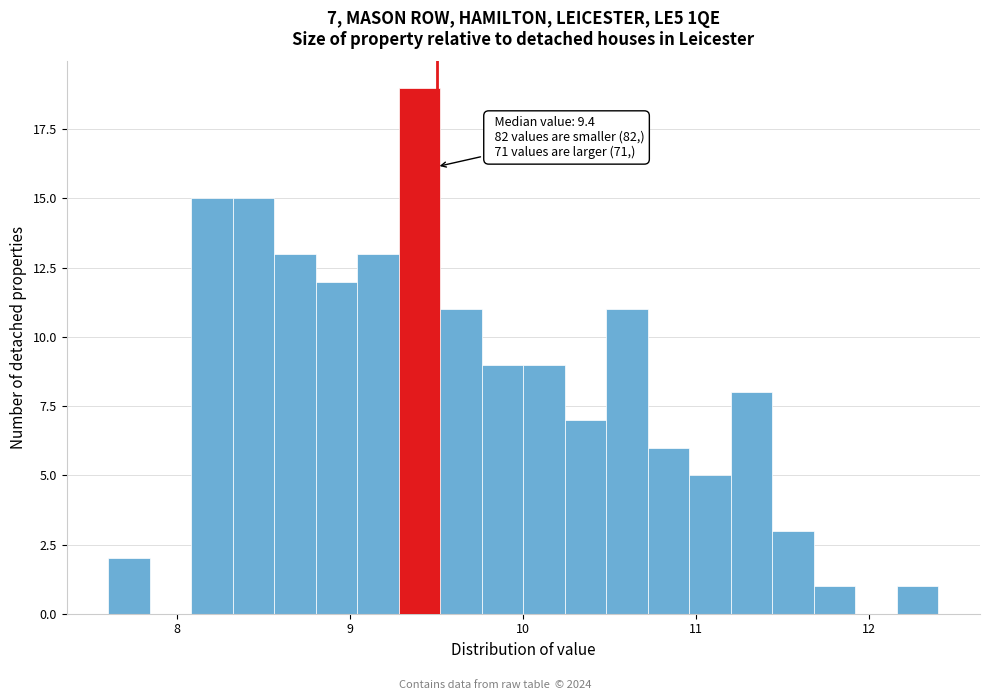

Around what value on the x-axis is the tallest bar? Give the approximate position of its centre, as read against the axis.

9.4